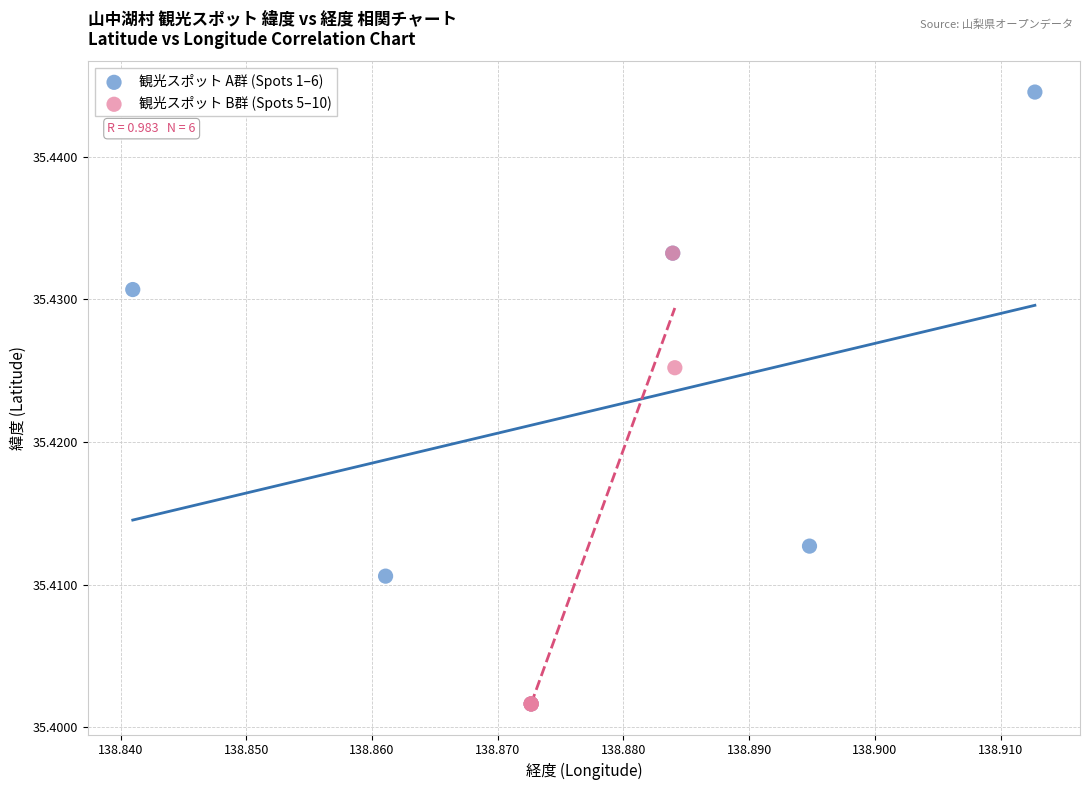

Which series has the largest Y range (max minus min)?

観光スポット A群 (Spots 1–6)